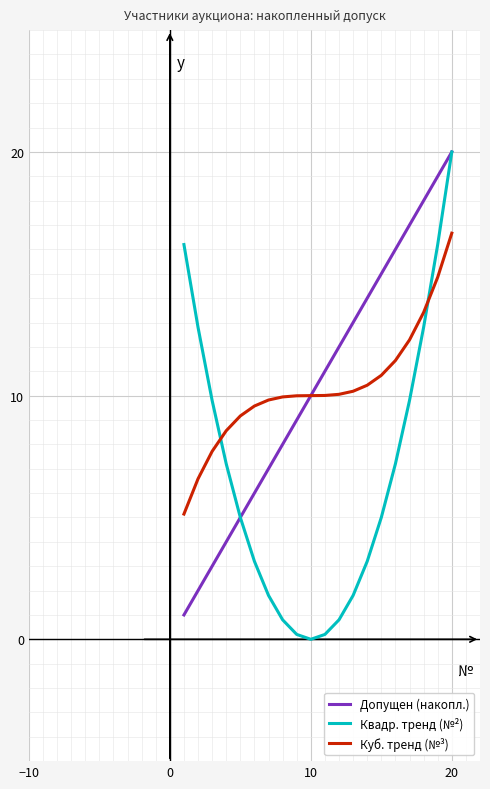

What are all the series names shown in the legend?

Допущен (накопл.), Квадр. тренд (№²), Куб. тренд (№³)